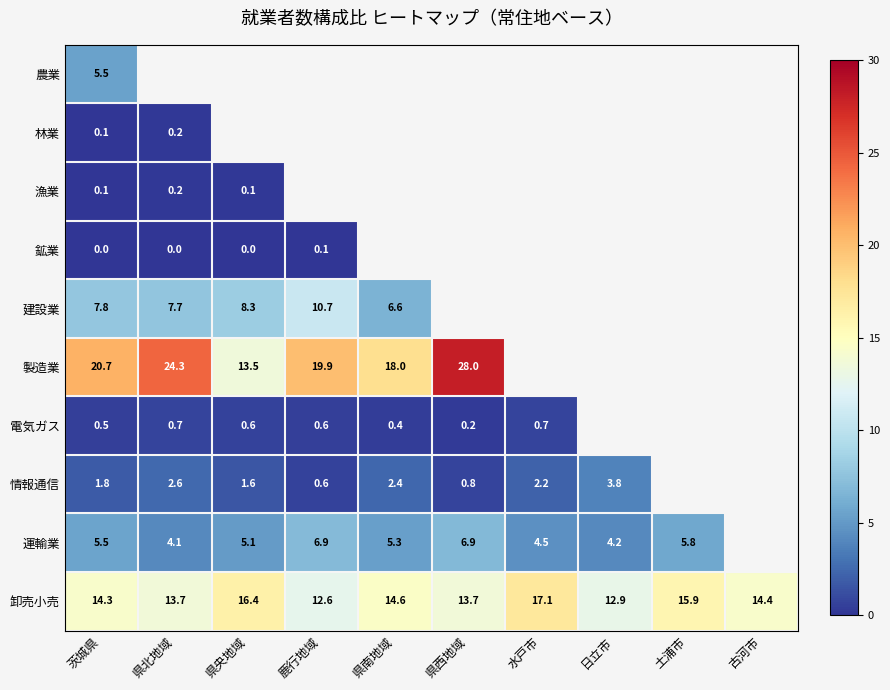

At which category is the sum across all series the highest?

茨城県